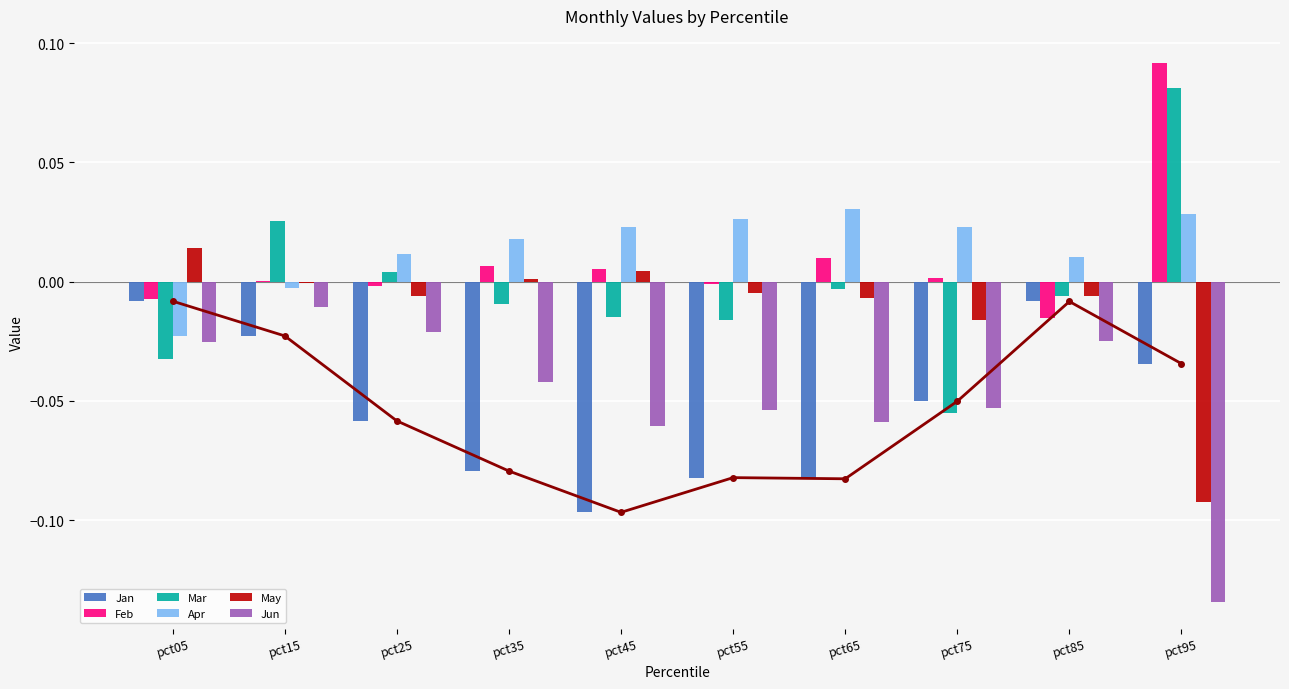

List the labels in order of Jun value, largest first.

pct15, pct25, pct85, pct05, pct35, pct75, pct55, pct65, pct45, pct95